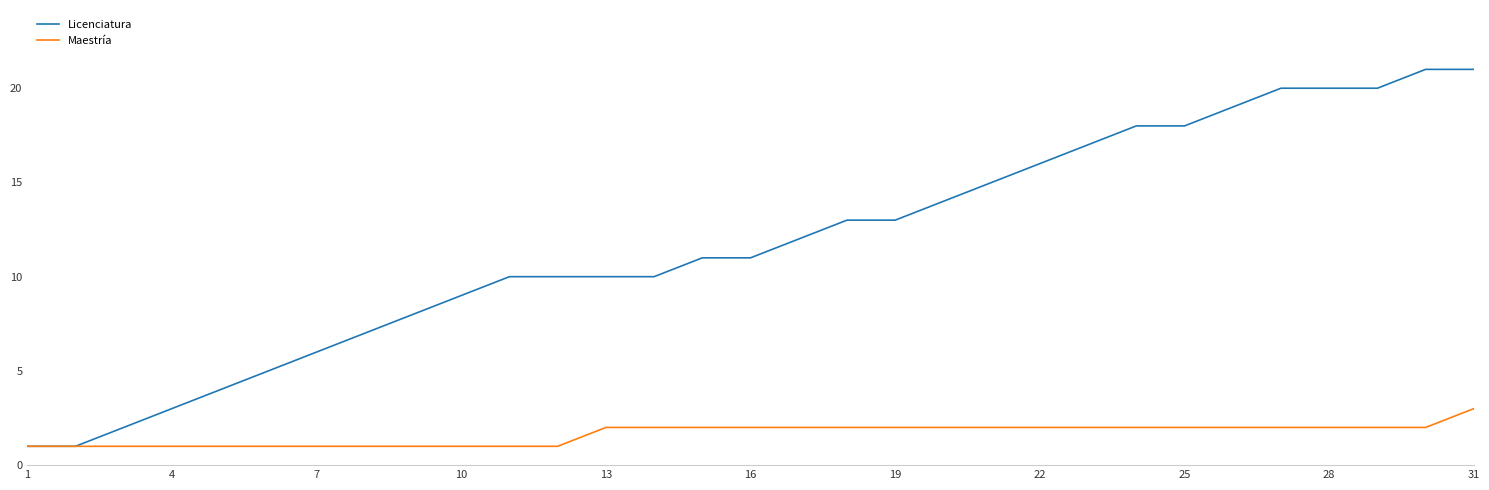

What is the maximum value shown in the chart?

21